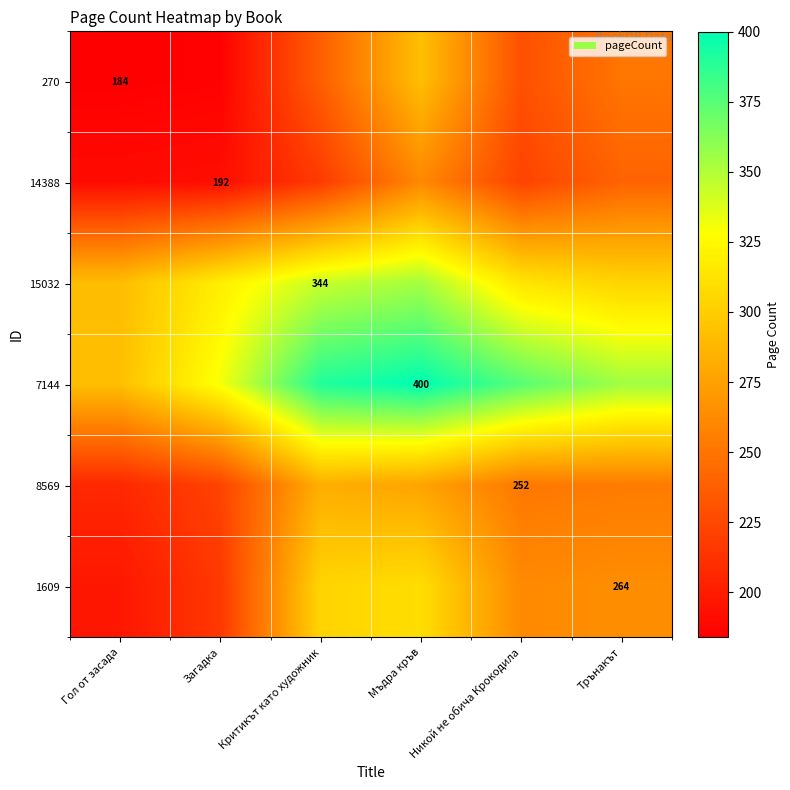

What is the smallest value displayed?

184.0